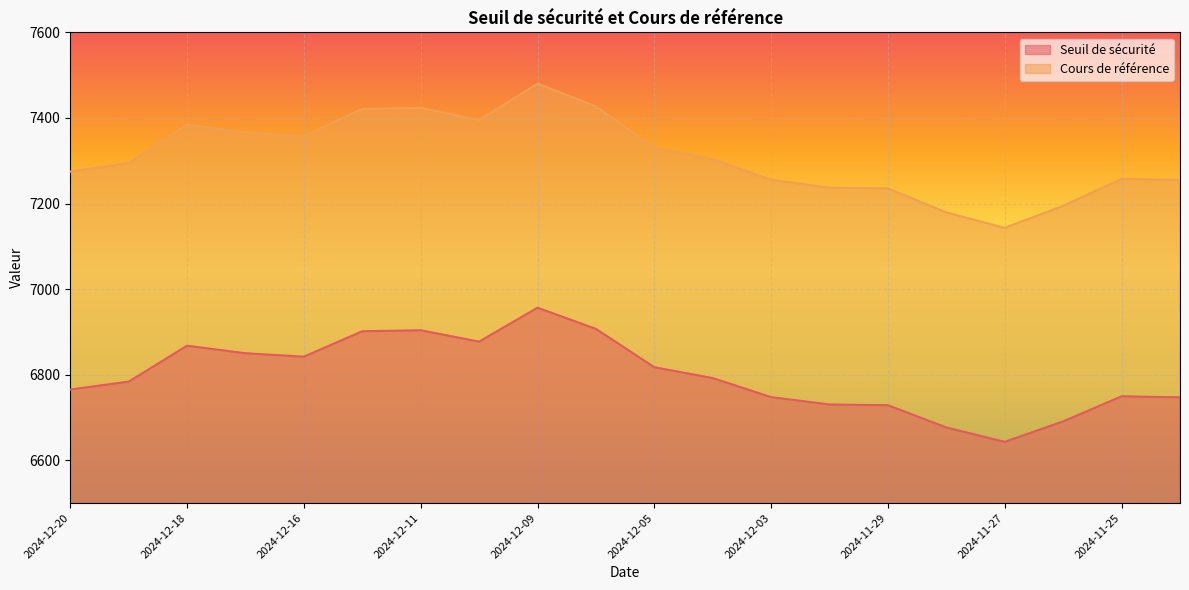

What is the difference between the second highest and second lowest values in the Cours de référence series?

247.6